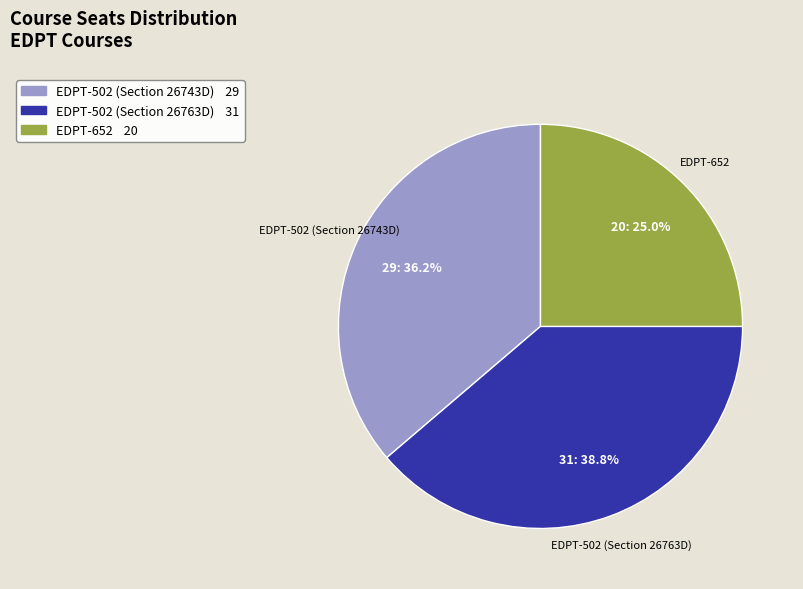

To the nearest percent, what portion does EDPT-502 (Section 26743D) represent?

36%